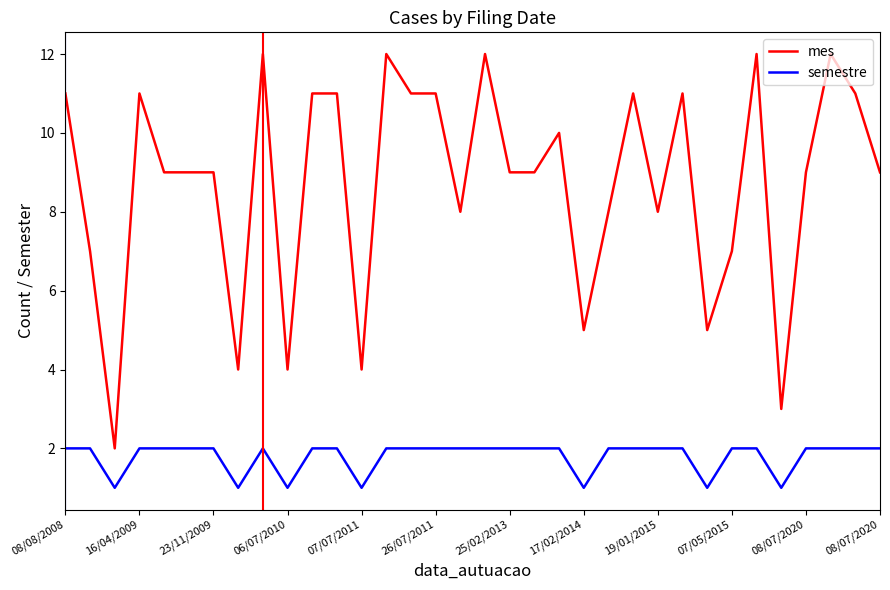

True or false: mes and semestre intersect in this chart.

False